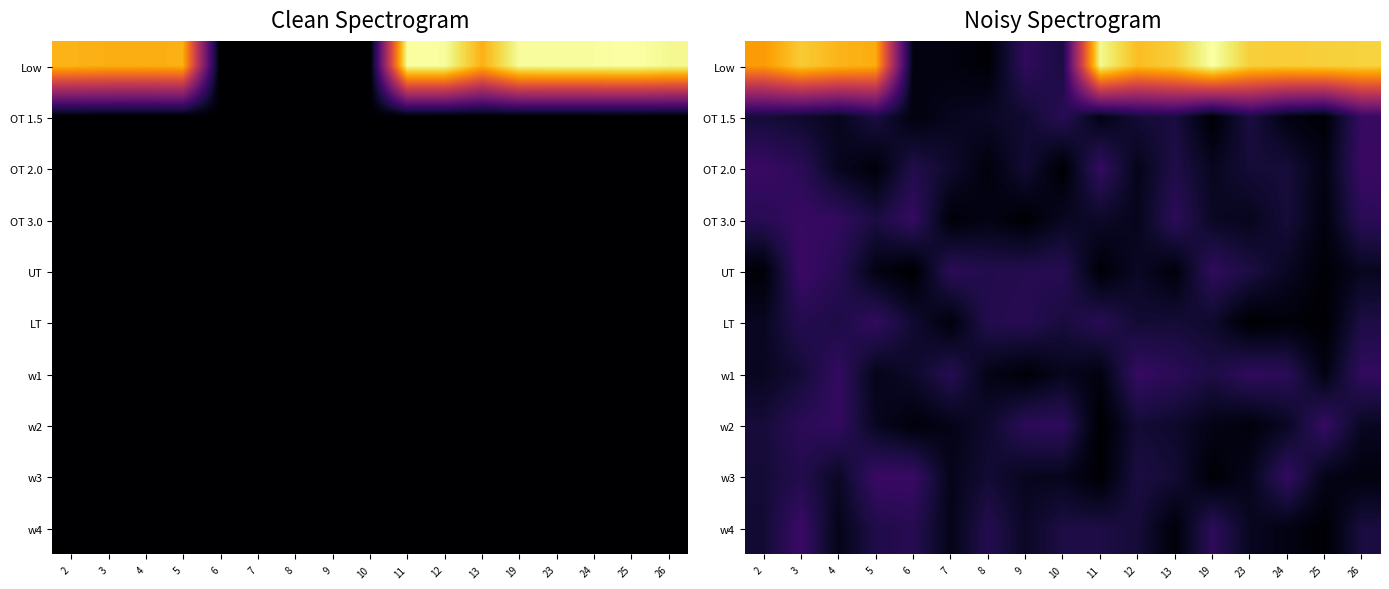

The value of UT at 12 is 0.3. True or false?

False